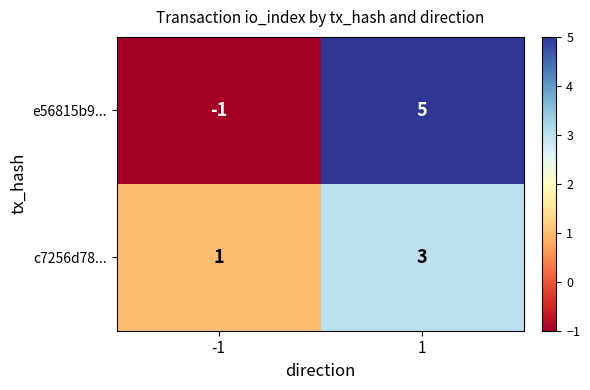

What is the difference between the e56815b9... values at -1 and 1?

6